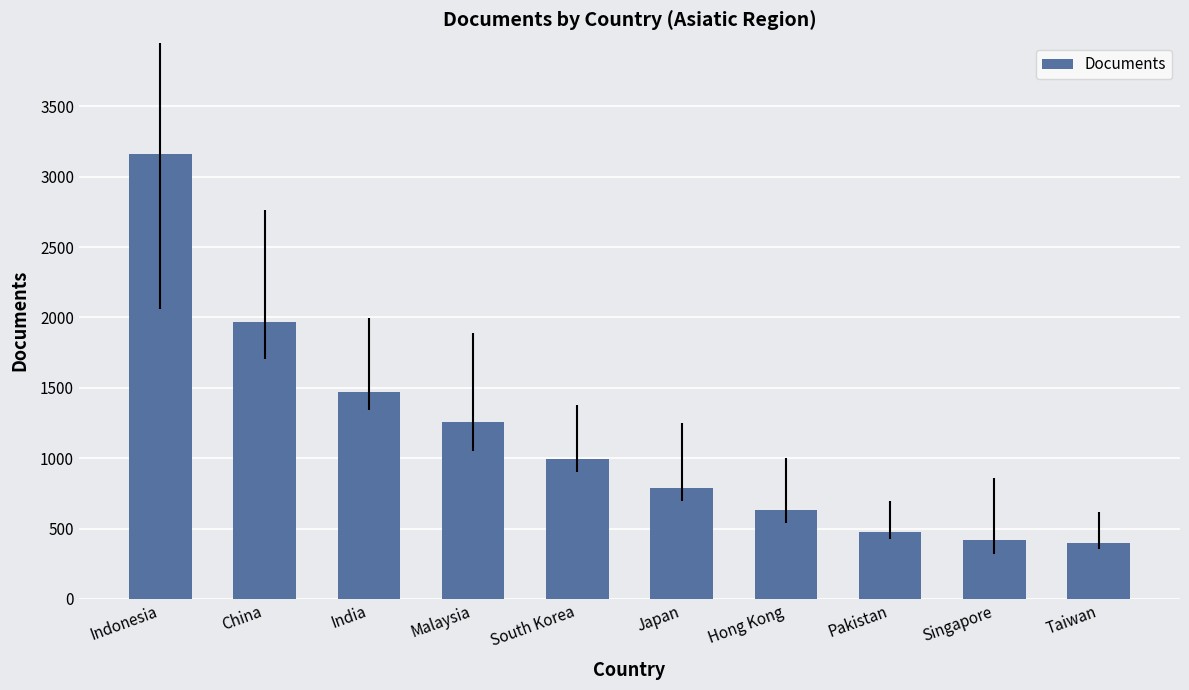

Is it true that the value at Singapore is 701?

False